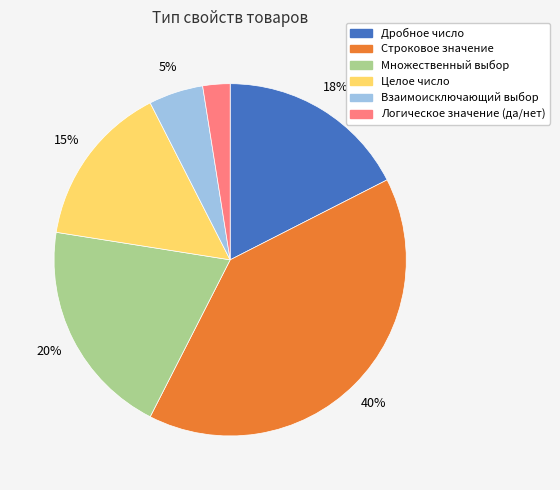

The Множественный выбор slice represents 32% of the pie. True or false?

False